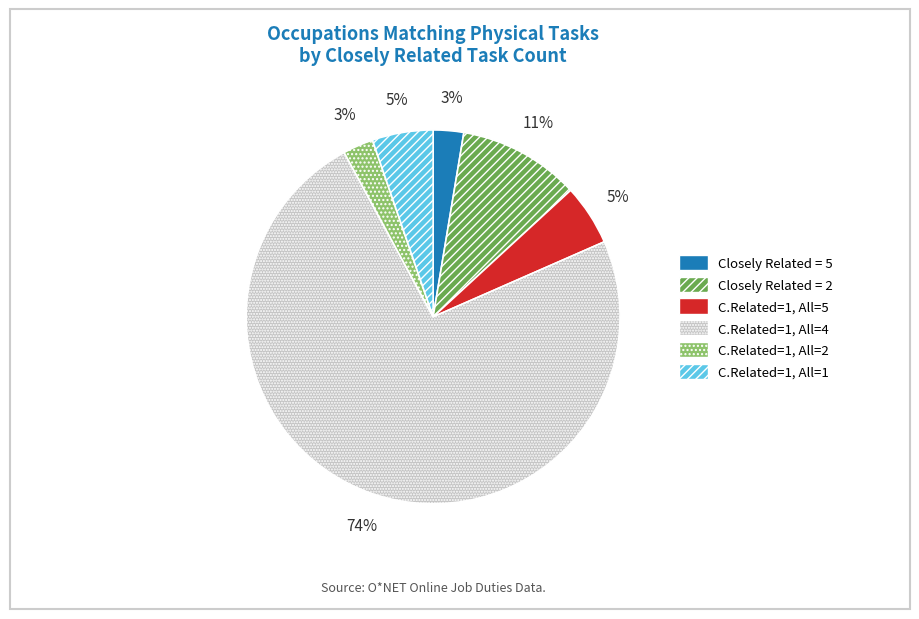

To the nearest percent, what percentage of the pie is Closely Related = 5?

3%